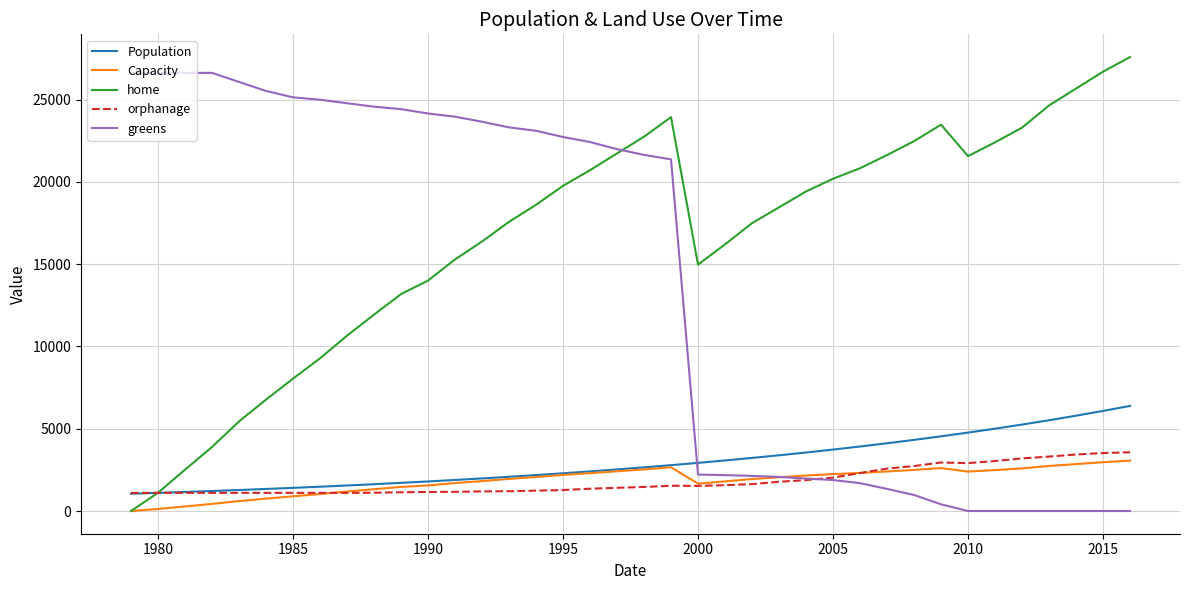

Is this an area chart (filled region under the line)?

No